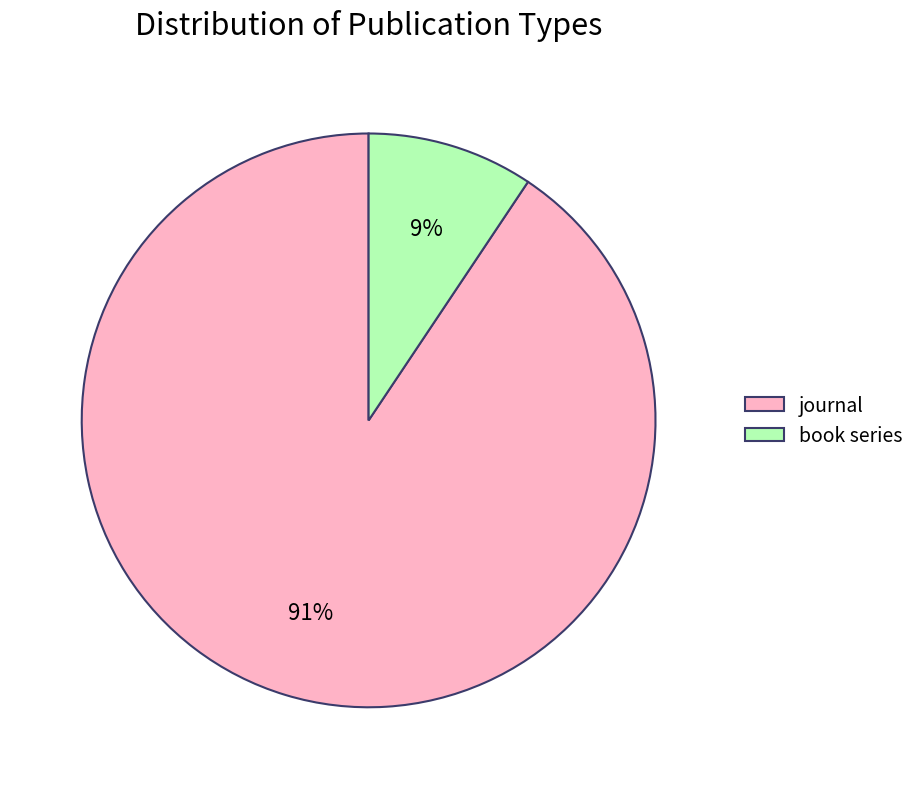

What percentage is the book series slice, to the nearest percent?

9%